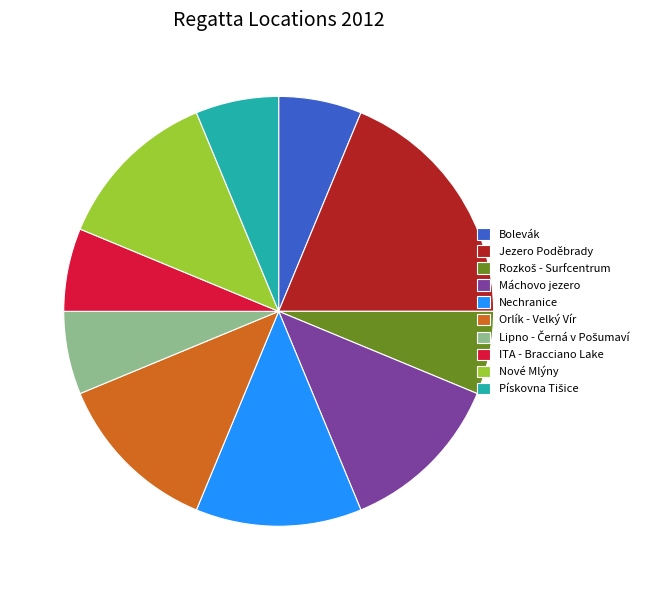

What is the ratio of the value at Nové Mlýny to the value at Bolevák?

2.0